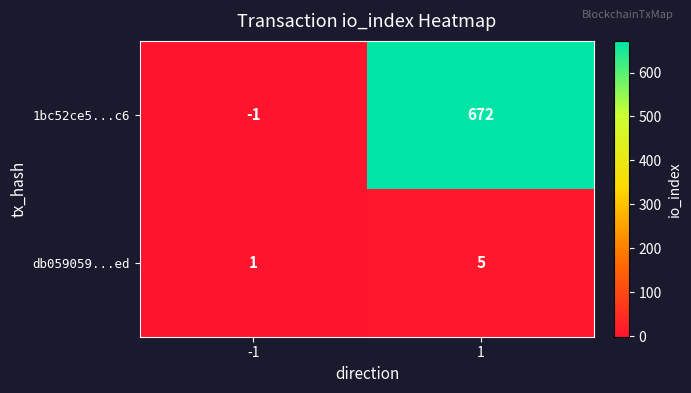

What is the difference between the maximum and minimum values in the 1bc52ce5...c6 series?

673